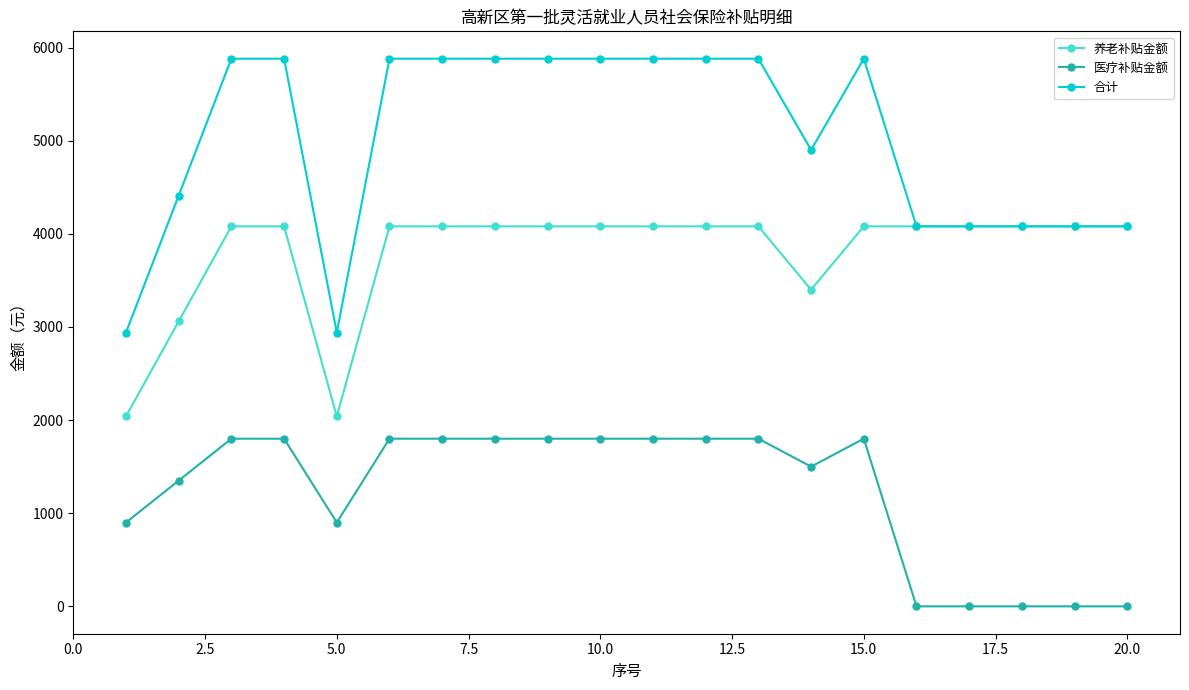

Is this an area chart (filled region under the line)?

No